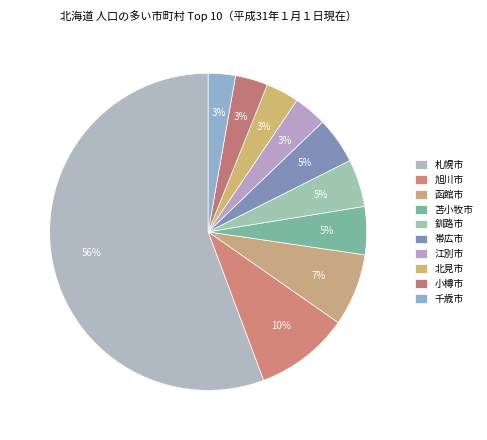

To the nearest percent, what percentage of the pie is 函館市?

7%